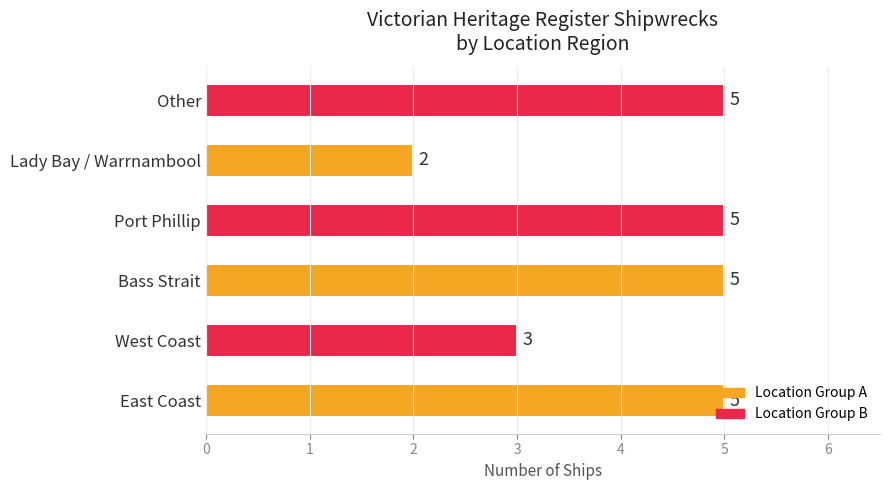

Are the bars horizontal?

Yes